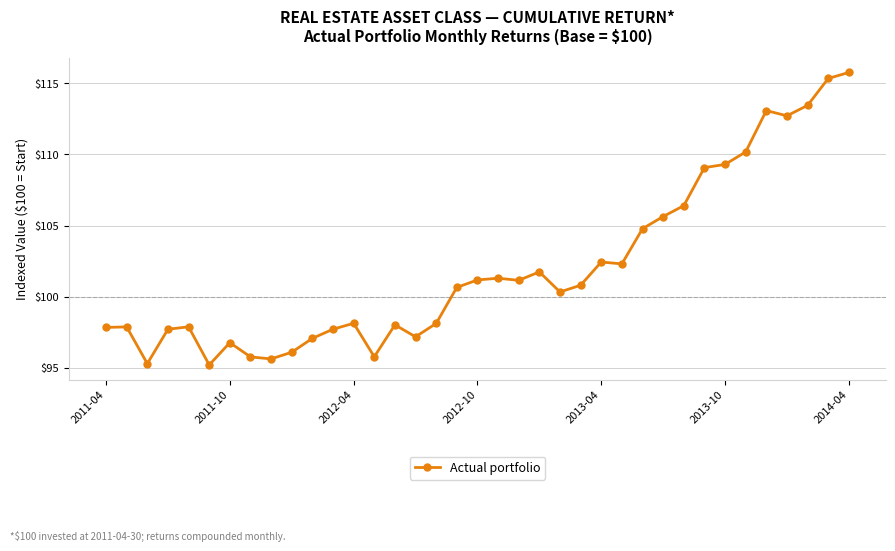

How many distinct data groups are displayed?

1